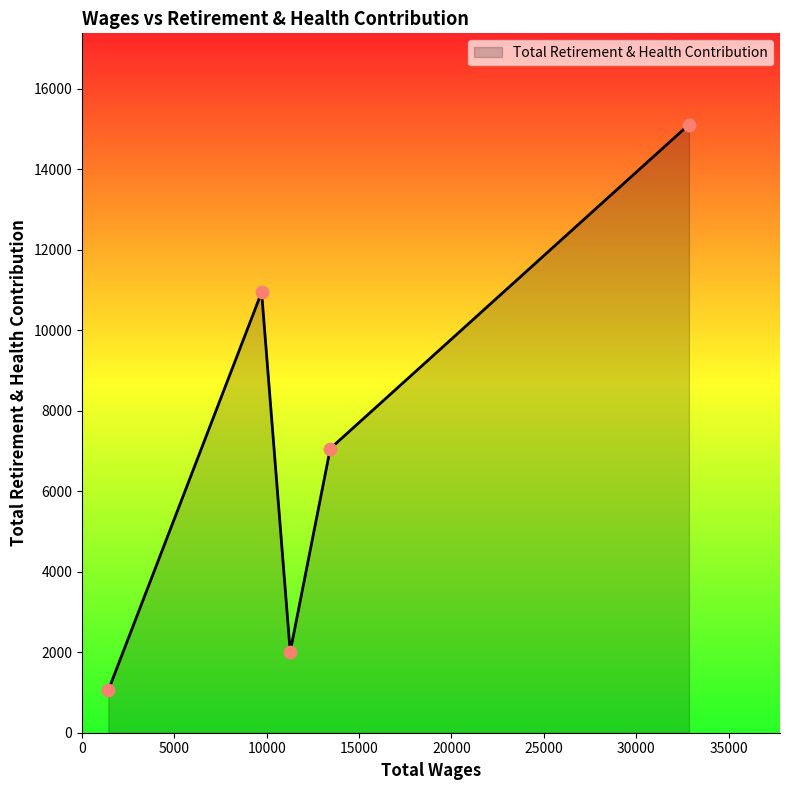

What is the average value?

7236